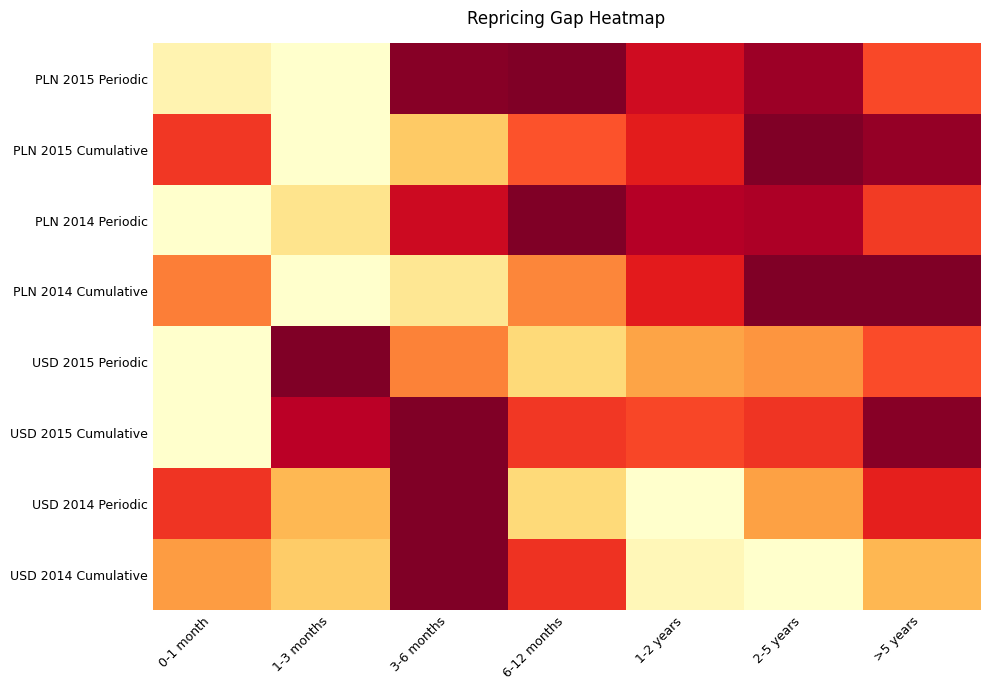

Reading right to left, extract all data points from this chart.

PLN 2015 Periodic: >5 years=0.4	2-5 years=0.1	1-2 years=0.2	6-12 months=0.0	3-6 months=0.0	1-3 months=1.0	0-1 month=0.9
PLN 2015 Cumulative: >5 years=0.0	2-5 years=0.0	1-2 years=0.3	6-12 months=0.4	3-6 months=0.7	1-3 months=1.0	0-1 month=0.3
PLN 2014 Periodic: >5 years=0.3	2-5 years=0.1	1-2 years=0.1	6-12 months=0.0	3-6 months=0.2	1-3 months=0.8	0-1 month=1.0
PLN 2014 Cumulative: >5 years=0.0	2-5 years=0.0	1-2 years=0.3	6-12 months=0.5	3-6 months=0.8	1-3 months=1.0	0-1 month=0.5
USD 2015 Periodic: >5 years=0.4	2-5 years=0.5	1-2 years=0.6	6-12 months=0.8	3-6 months=0.5	1-3 months=0.0	0-1 month=1.0
USD 2015 Cumulative: >5 years=0.0	2-5 years=0.3	1-2 years=0.4	6-12 months=0.3	3-6 months=0.0	1-3 months=0.1	0-1 month=1.0
USD 2014 Periodic: >5 years=0.3	2-5 years=0.6	1-2 years=1.0	6-12 months=0.8	3-6 months=0.0	1-3 months=0.6	0-1 month=0.3
USD 2014 Cumulative: >5 years=0.6	2-5 years=1.0	1-2 years=0.9	6-12 months=0.3	3-6 months=0.0	1-3 months=0.7	0-1 month=0.6